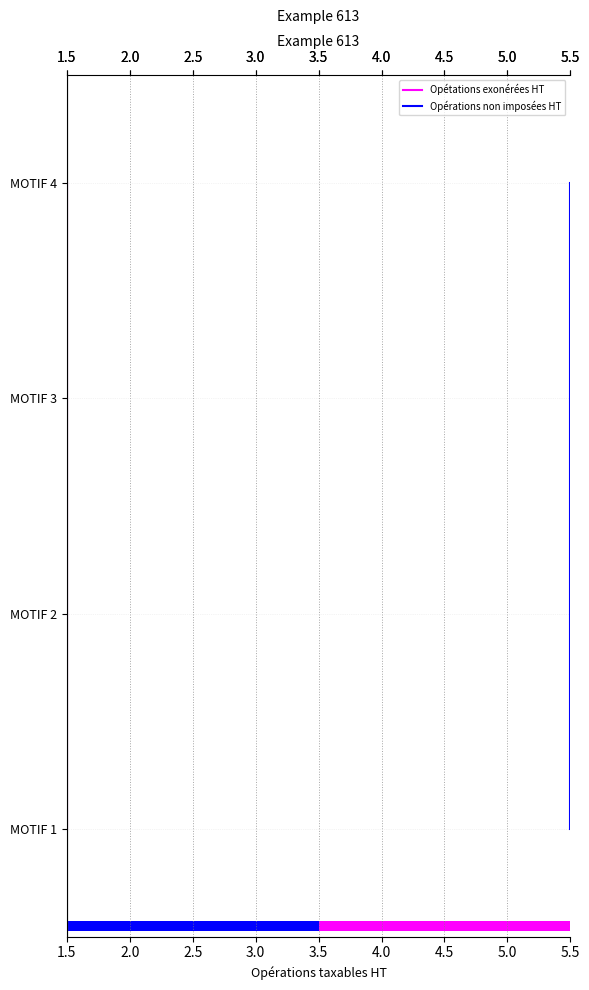

What are all the series names shown in the legend?

Opétations exonérées HT, Opérations non imposées HT